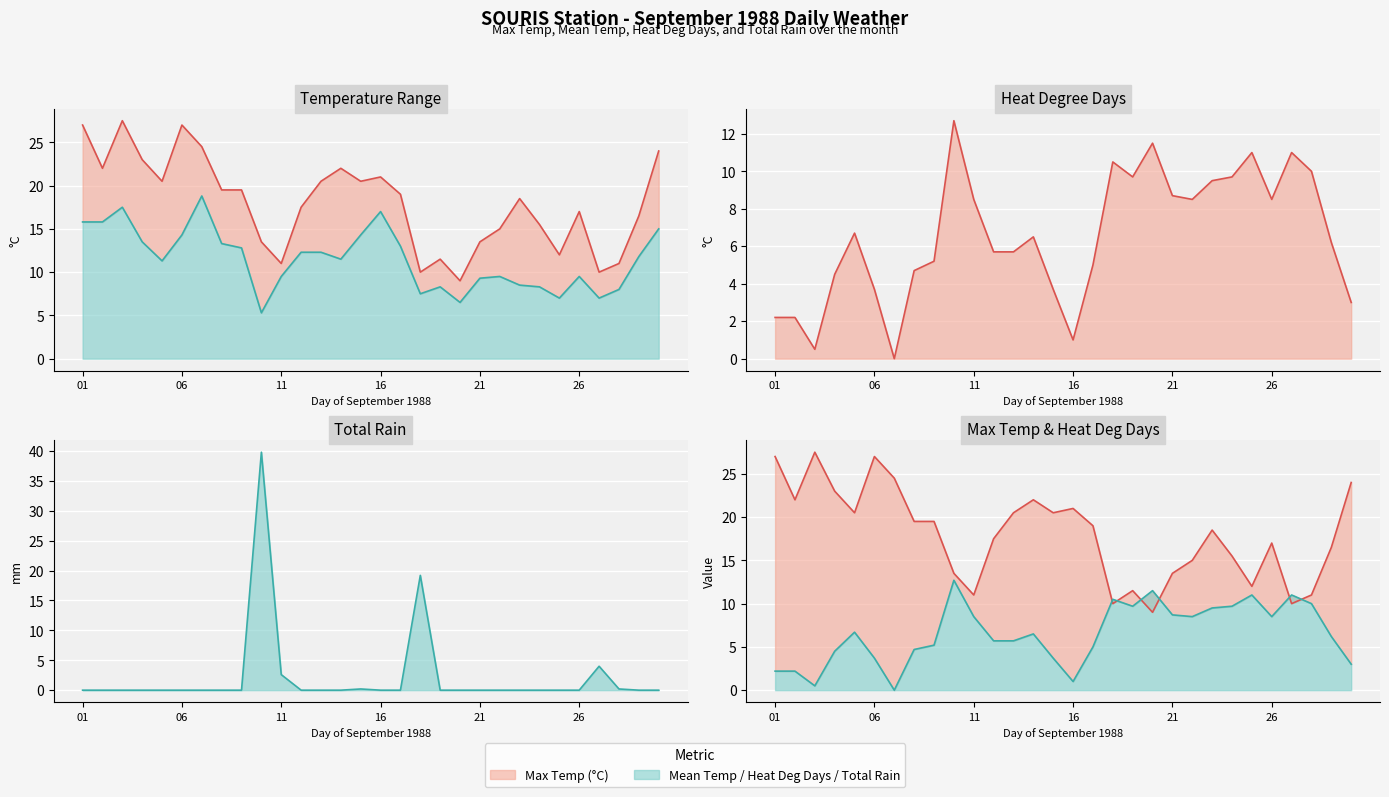

What is the total value across all series at 17?

37.0